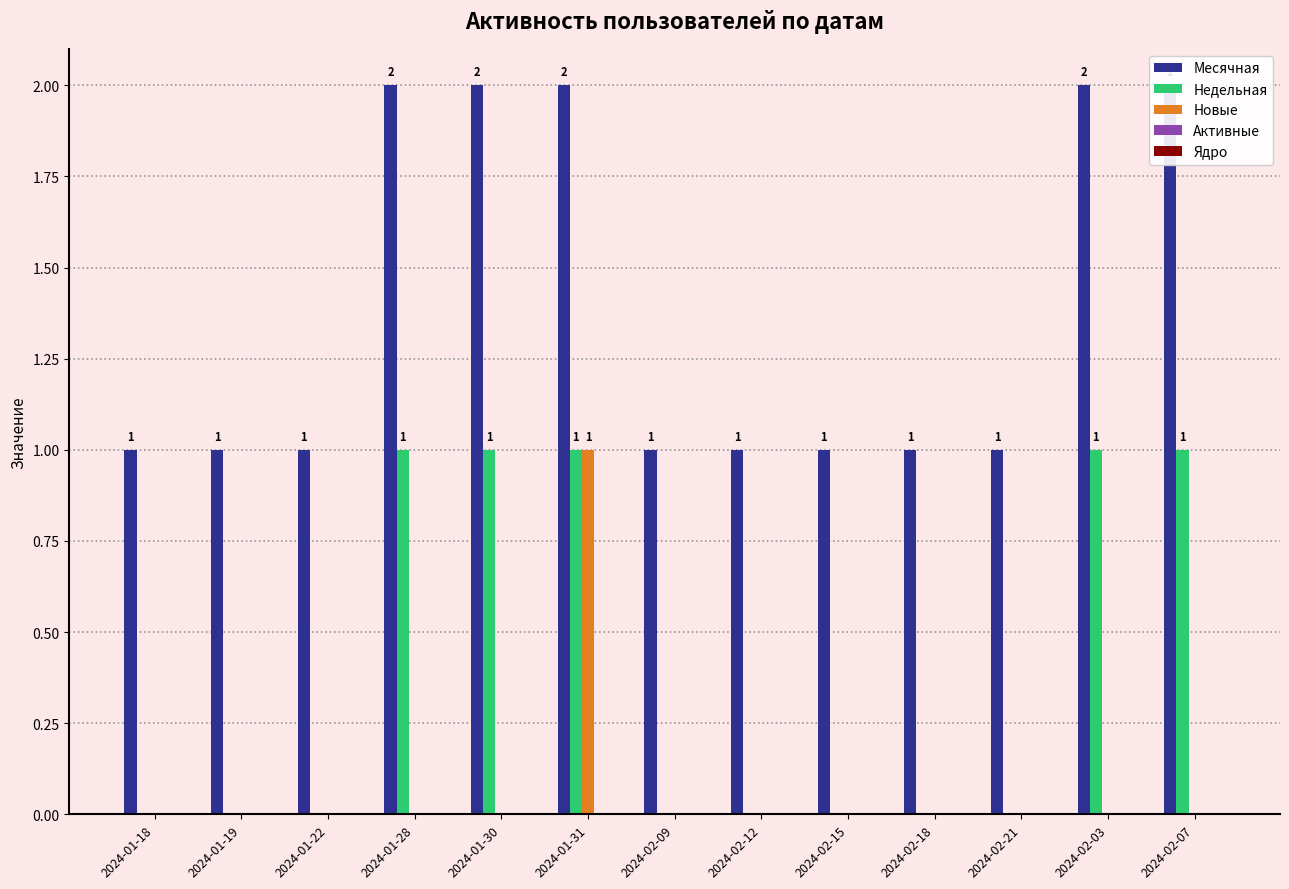

The value of Недельная at 2024-01-19 is 0. True or false?

True